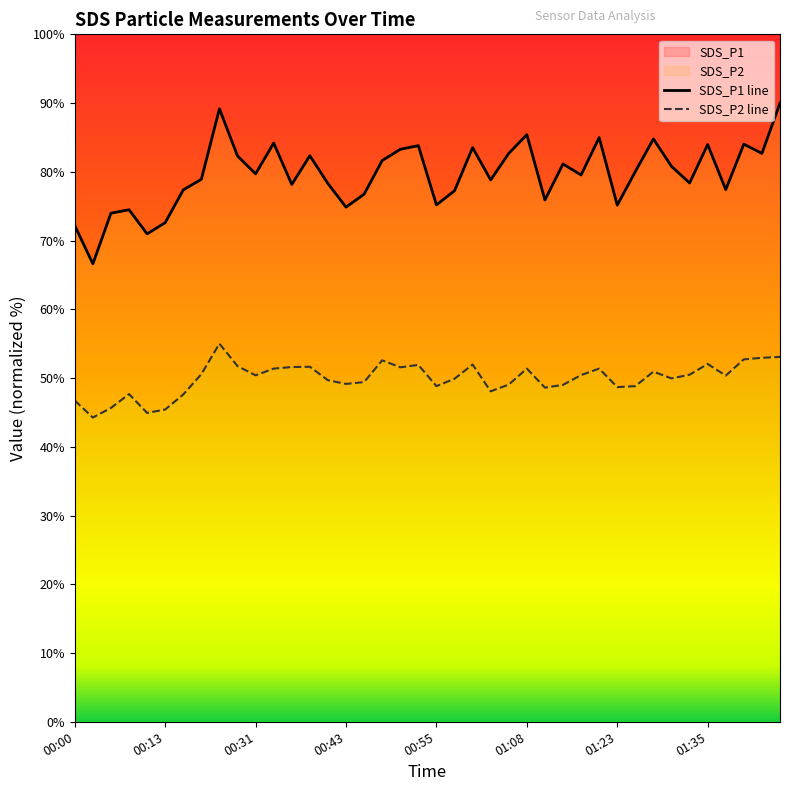

True or false: SDS_P2 and SDS_P1 cross at least once.

False